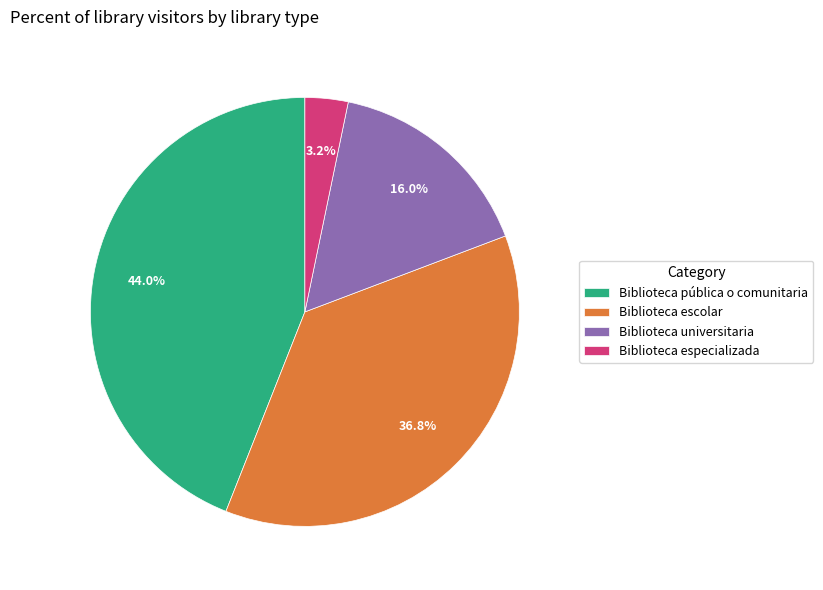

What percentage is NOT represented by Biblioteca pública o comunitaria?

56.0%